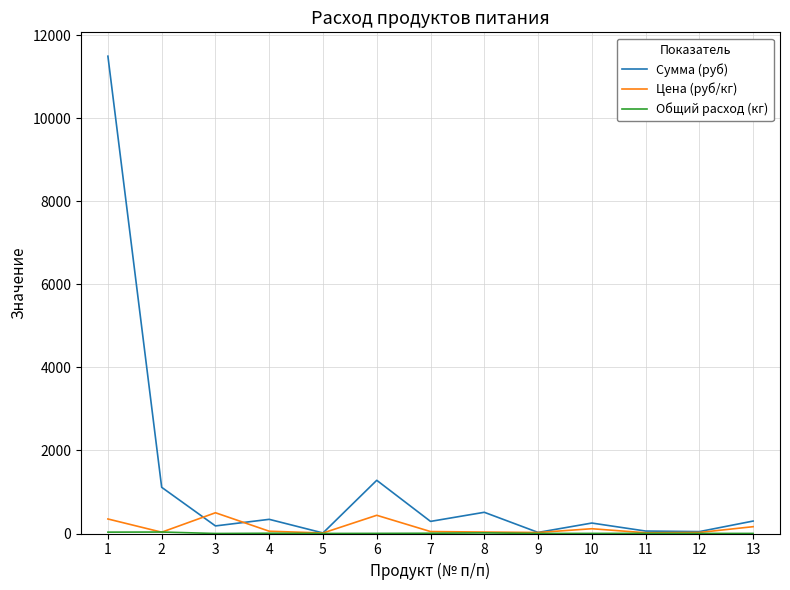

What is the average value of the Цена (руб/кг) series?

139.7